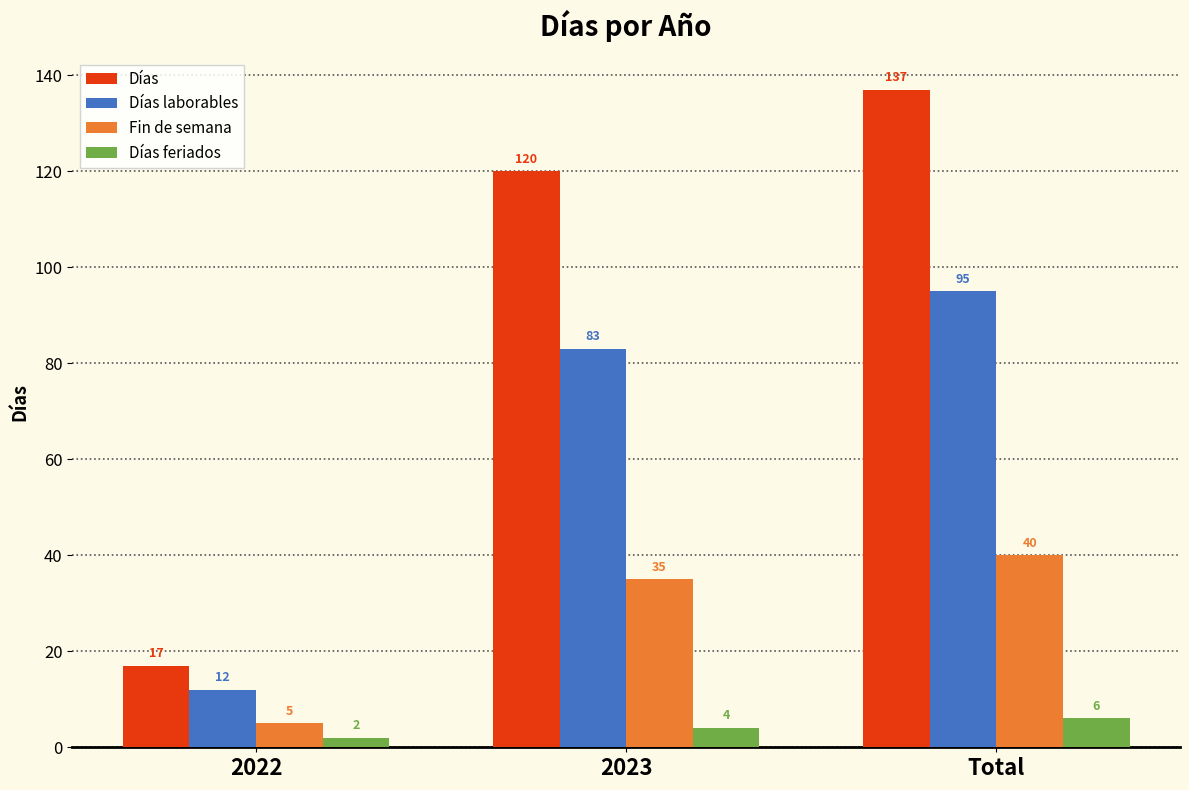

What is the average value of the Días series?

91